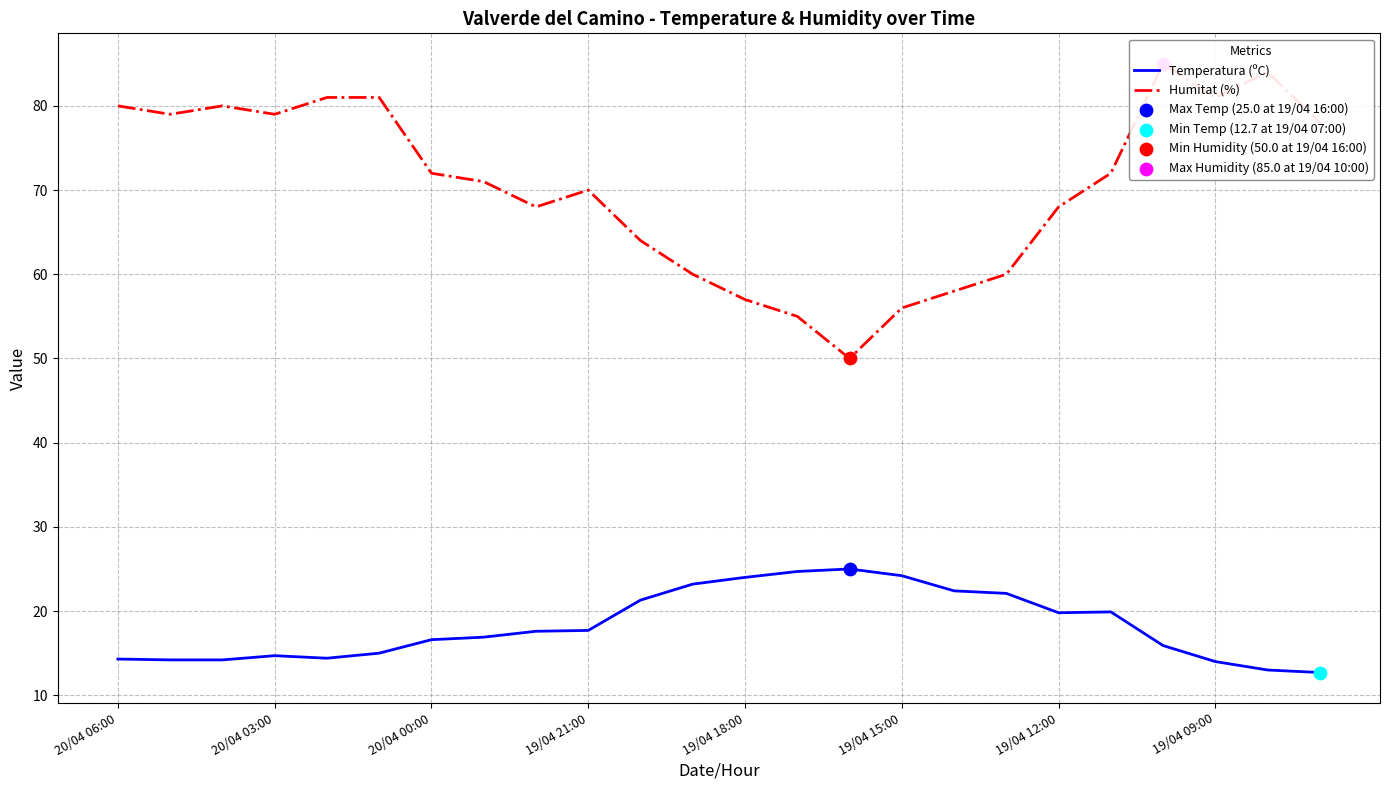

Which series has the largest Y range (max minus min)?

Humitat (%)